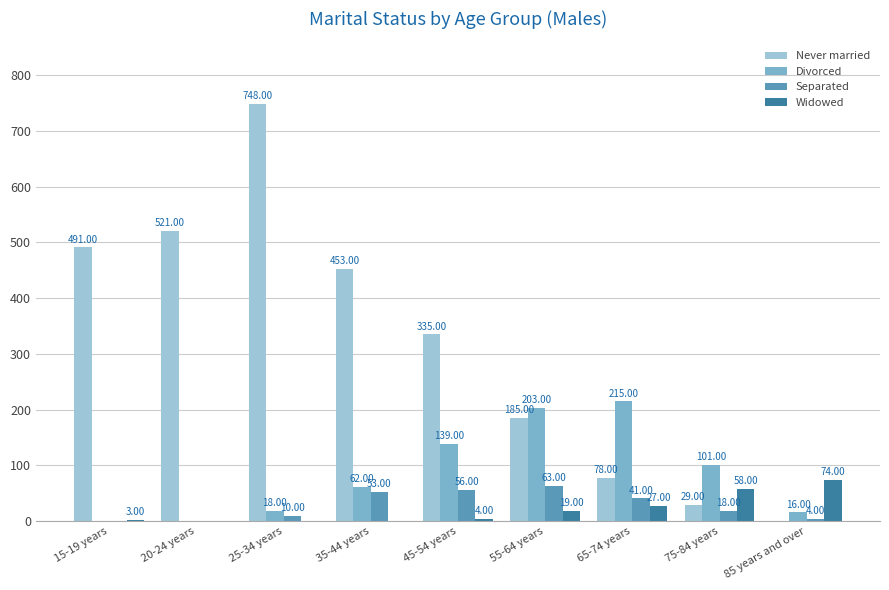

How many positive values does the Divorced series have?

7